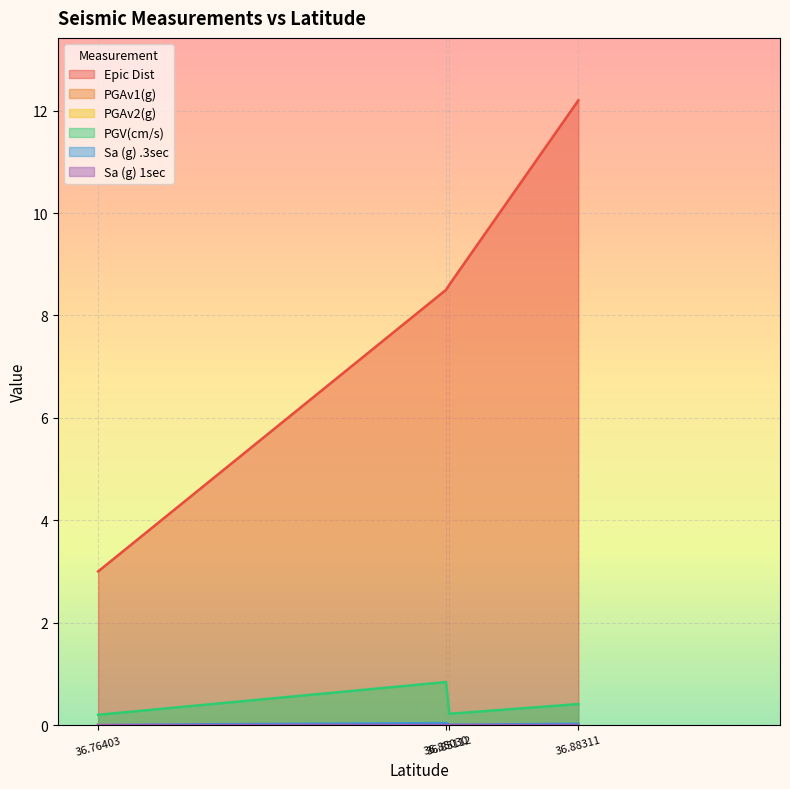

Which series has the widest spread of values?

Epic Dist